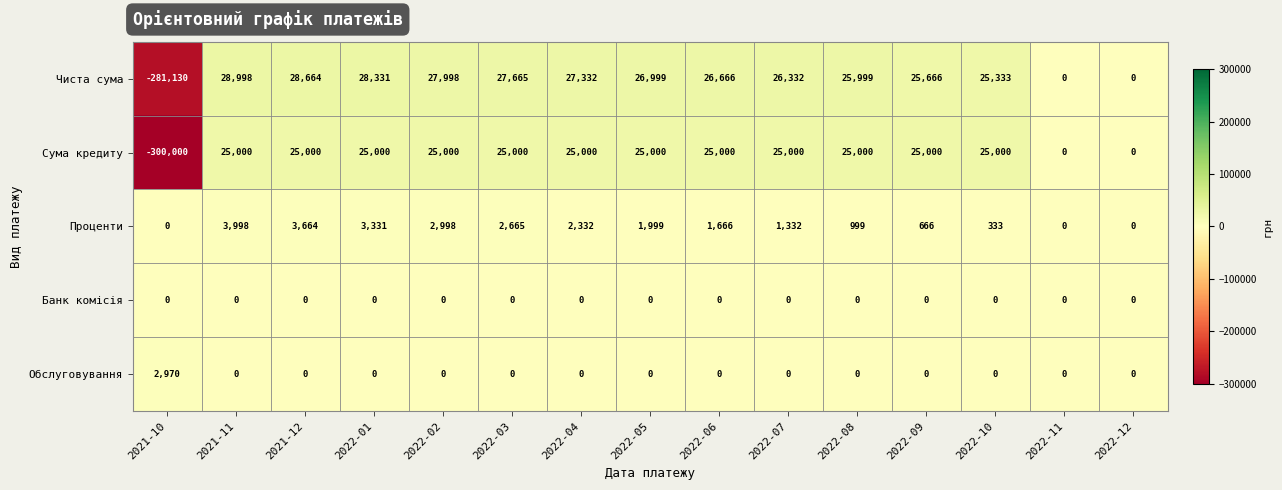

The value of Обслуговування at 2021-12 is 1056. True or false?

False